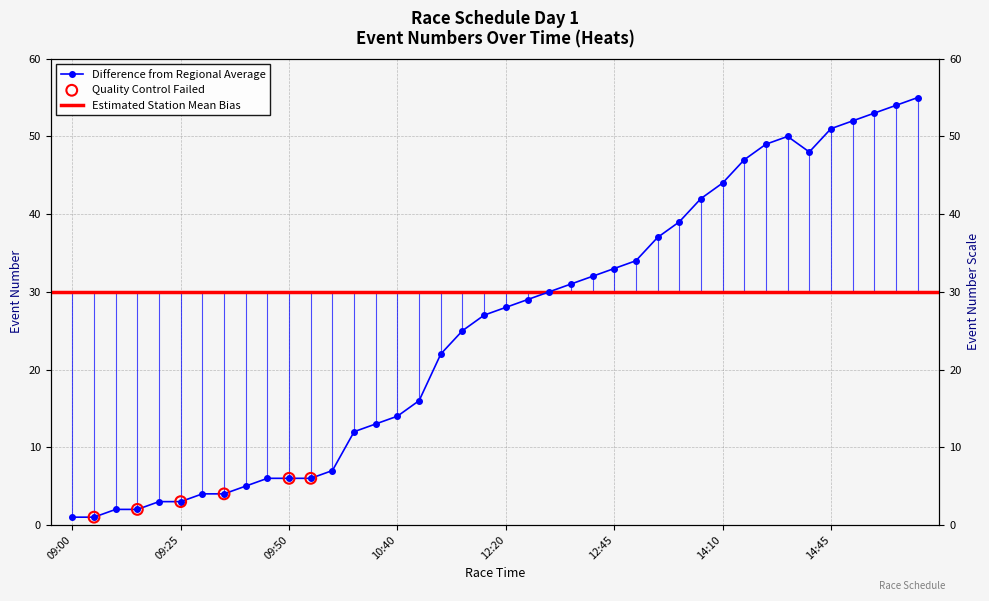

What is the change in value from 14:55 to 15:05?

+2